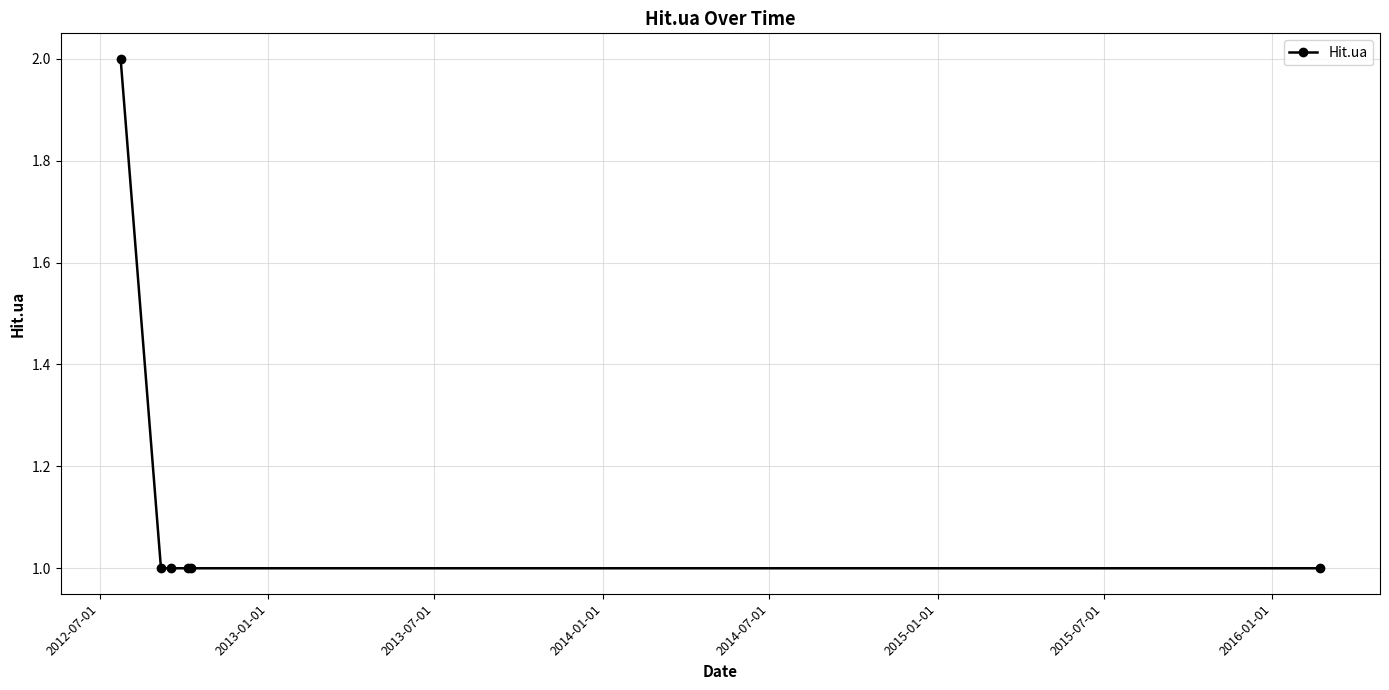

What is the sum of all values?

7